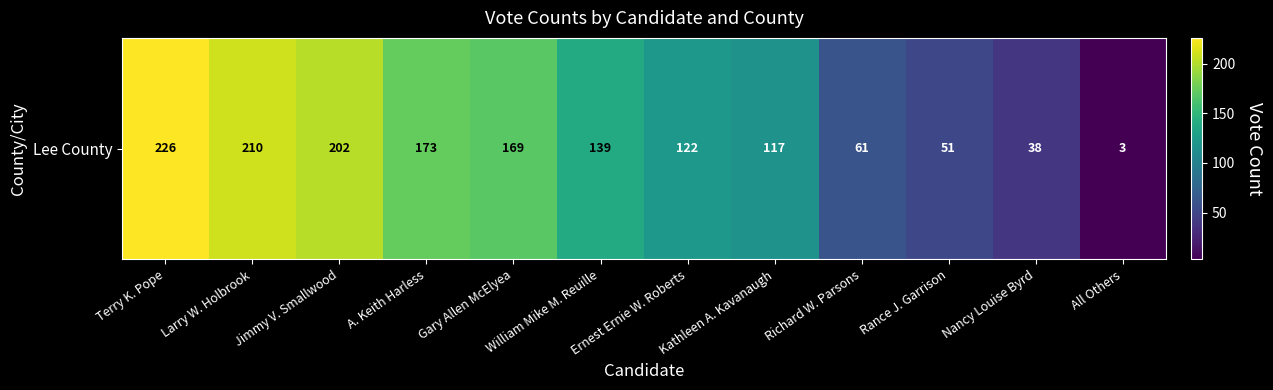

Reading left to right, what are all the values shown in this chart?

226	210	202	173	169	139	122	117	61	51	38	3